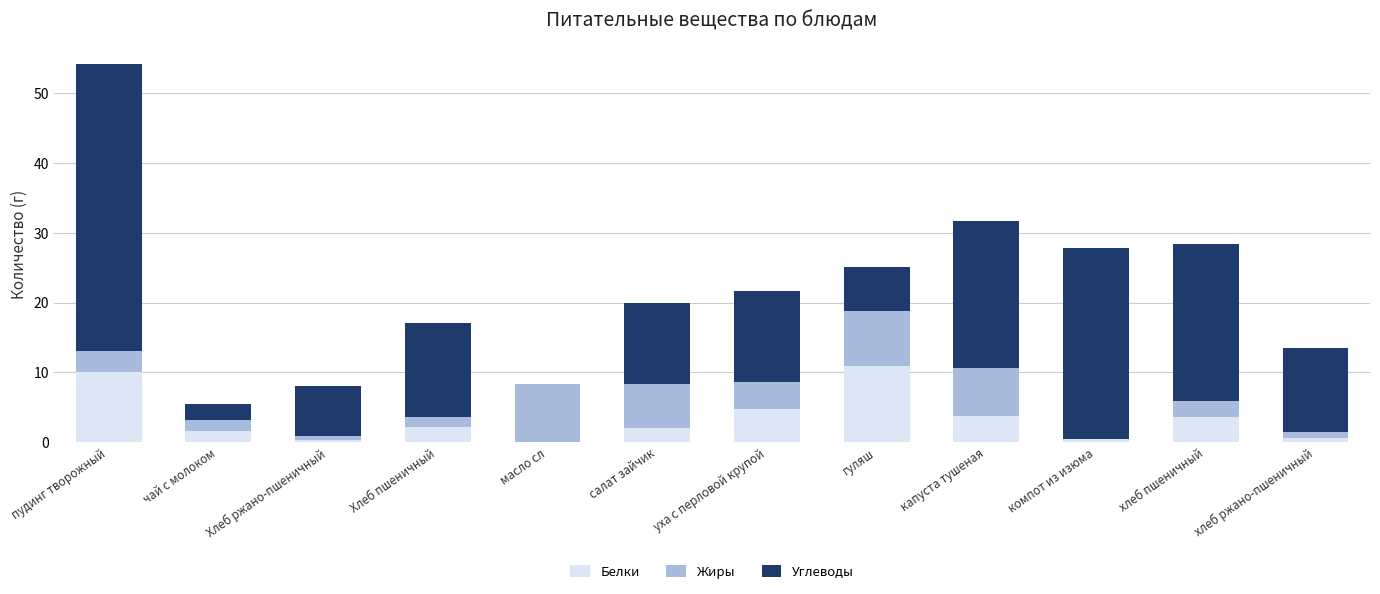

Is it true that Белки equals 19.2 at гуляш?

False